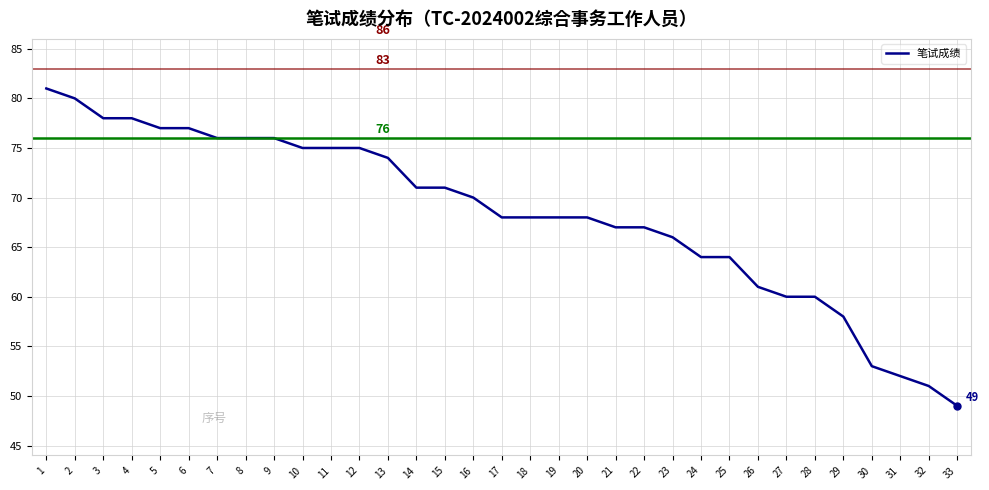

Which has a higher value, 5 or 14?

5